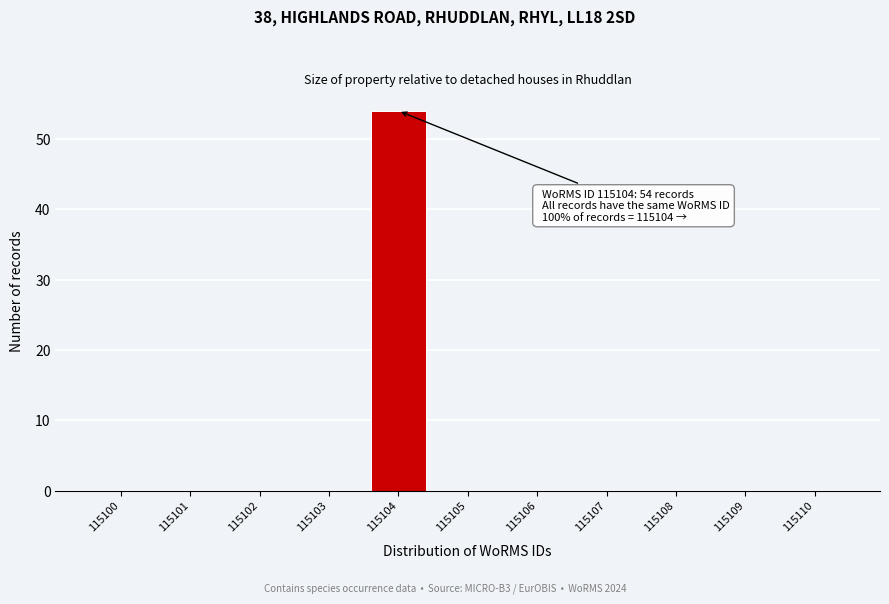

Reading left to right, what are all the values shown in this chart?

115100=0	115101=0	115102=0	115103=0	115104=54	115105=0	115106=0	115107=0	115108=0	115109=0	115110=0